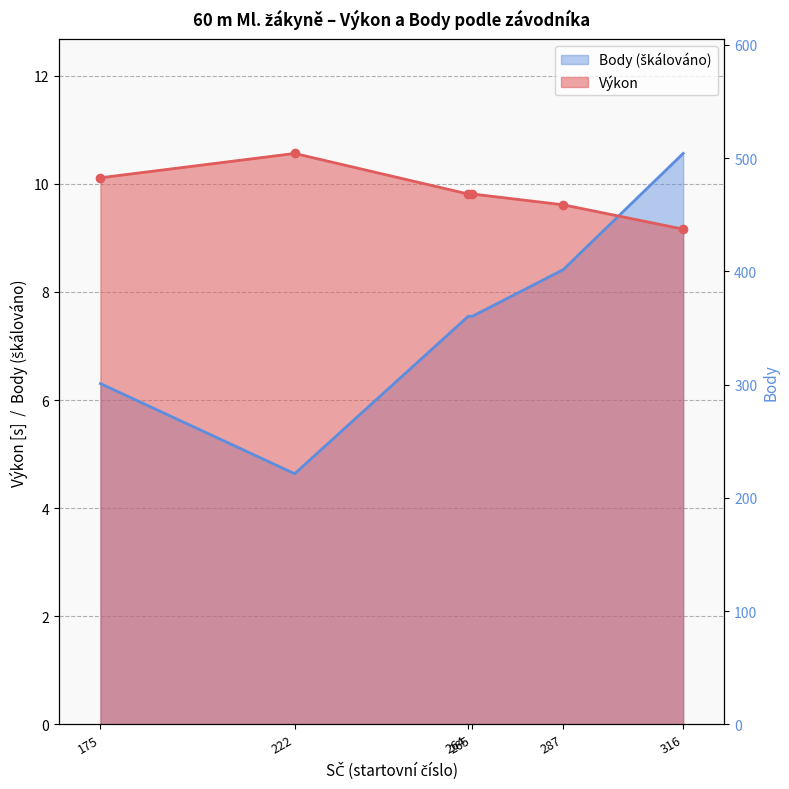

At which label does the data first exceed 376?

287